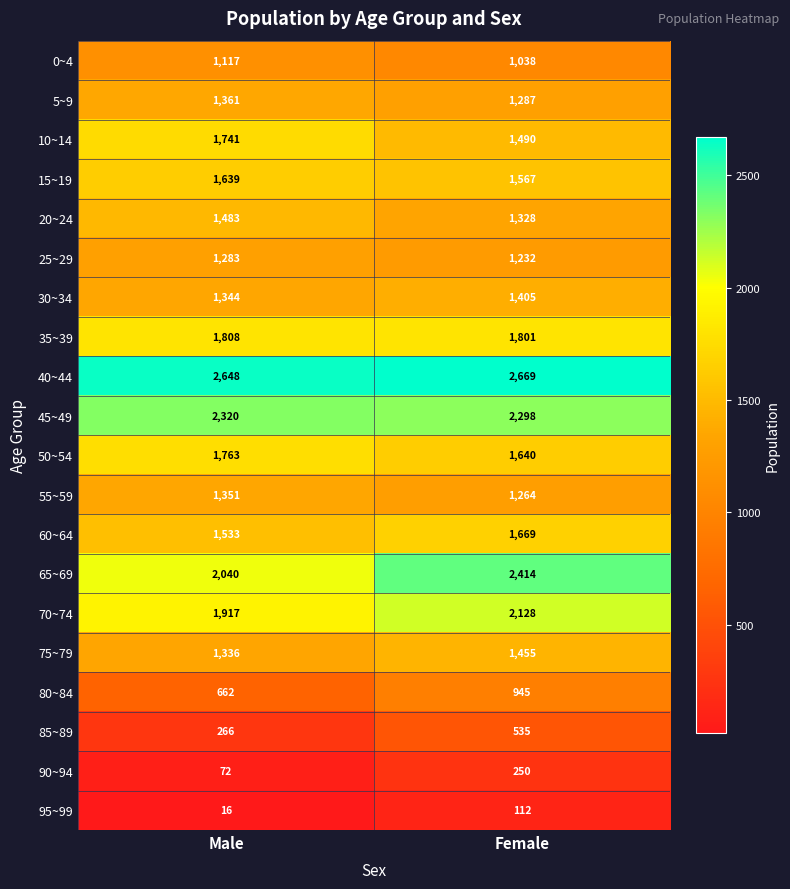

What is the total value across all series at Female?

28527